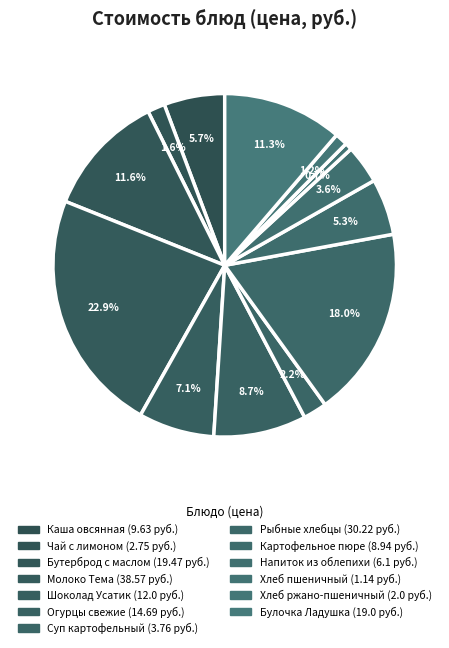

Count the number of slices in the pie.

13